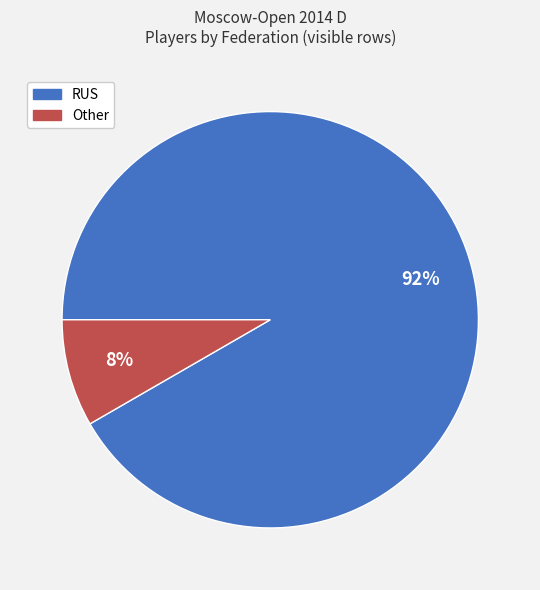

To the nearest percent, what portion does Other represent?

8%